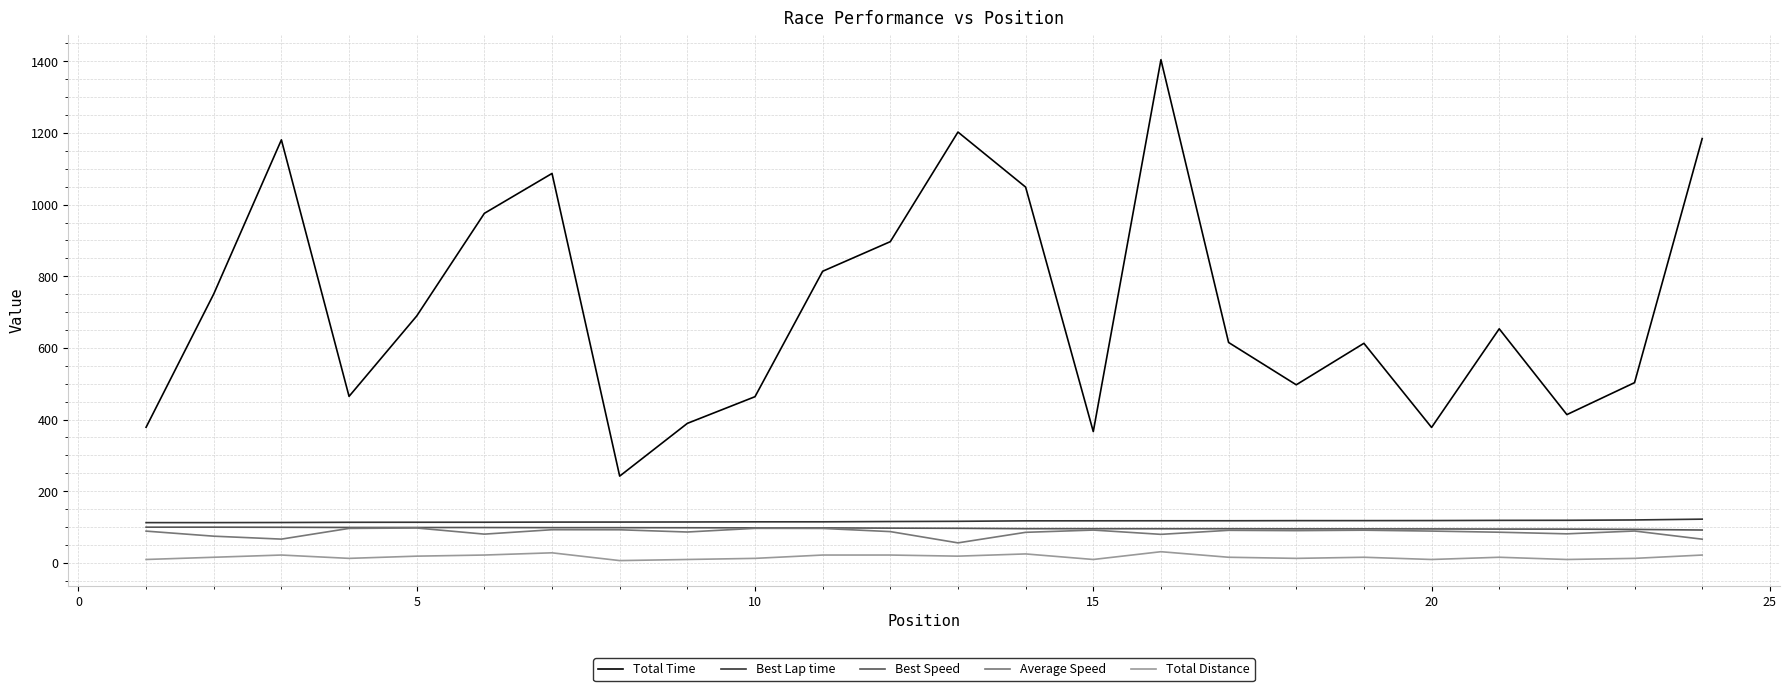

True or false: Best Lap time and Best Speed intersect in this chart.

False